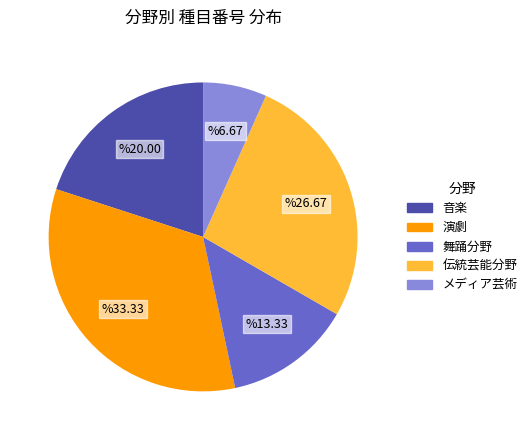

Between 音楽 and メディア芸術, which is larger?

音楽